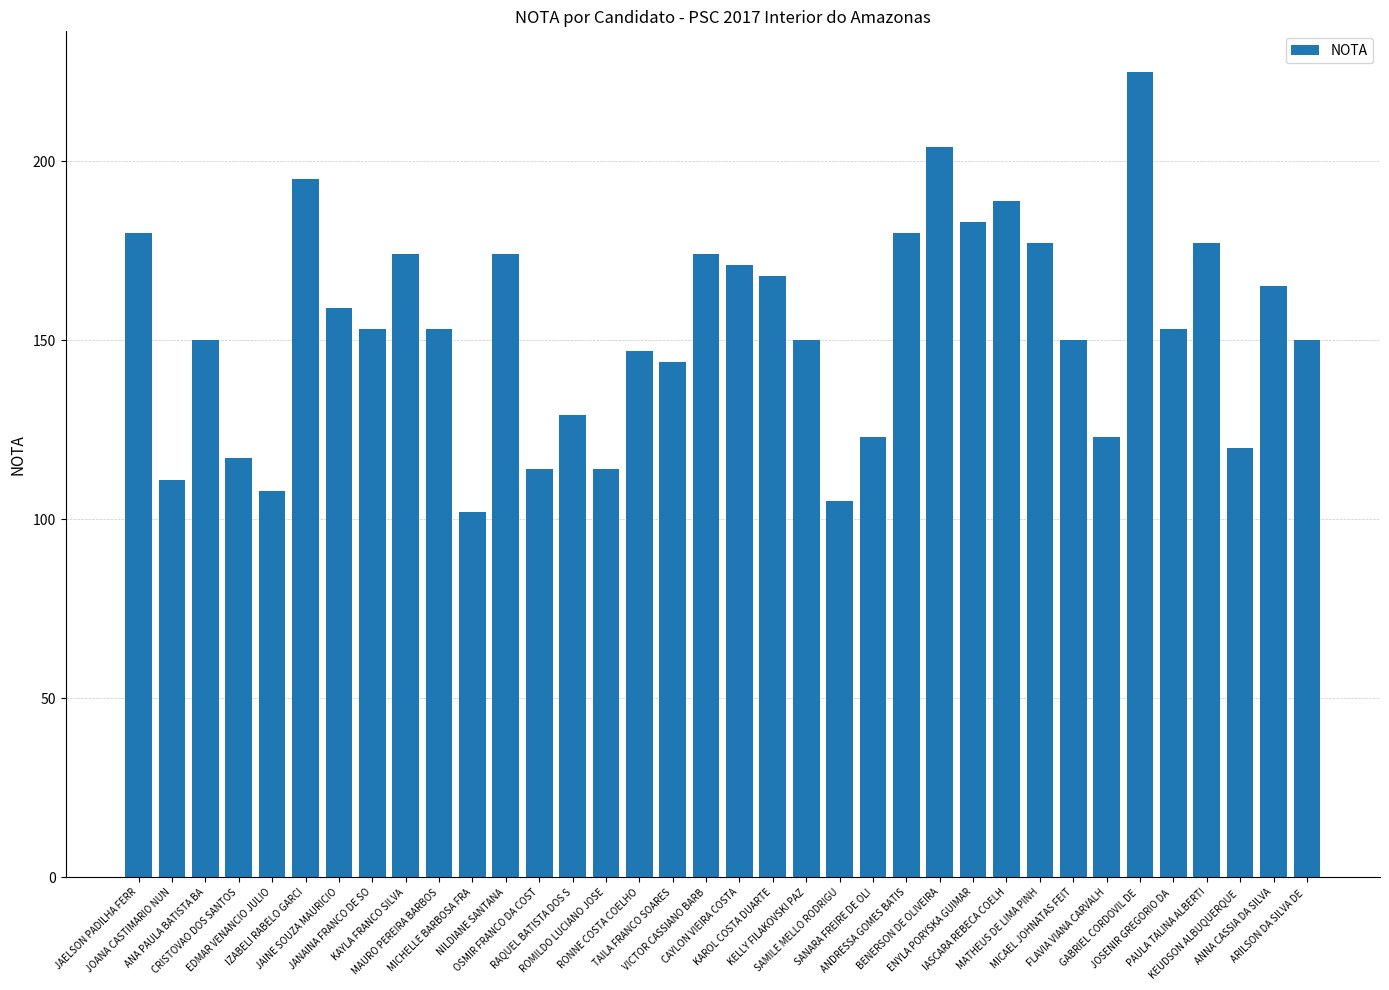

What is the difference between the maximum and minimum values?

123